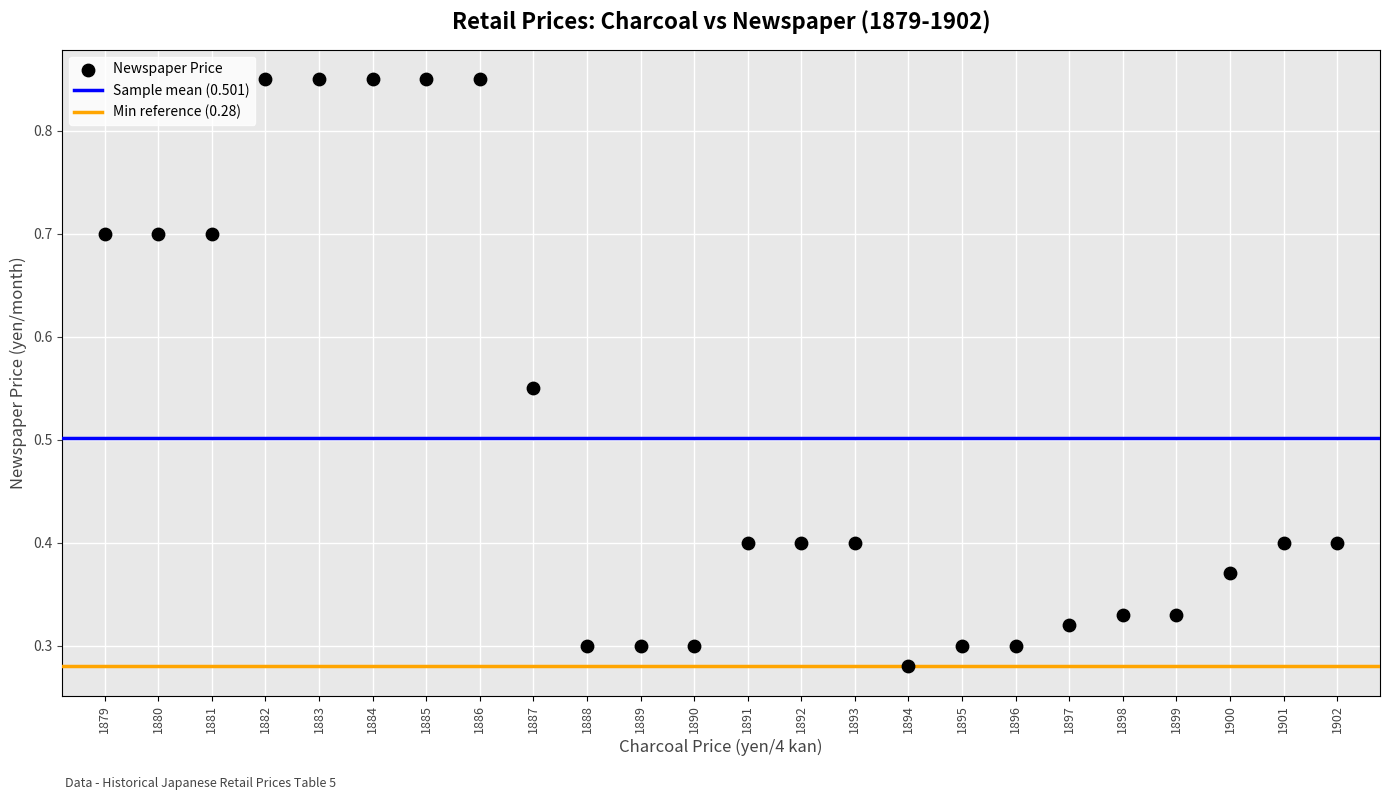

Count the number of points in this scatter plot.

24